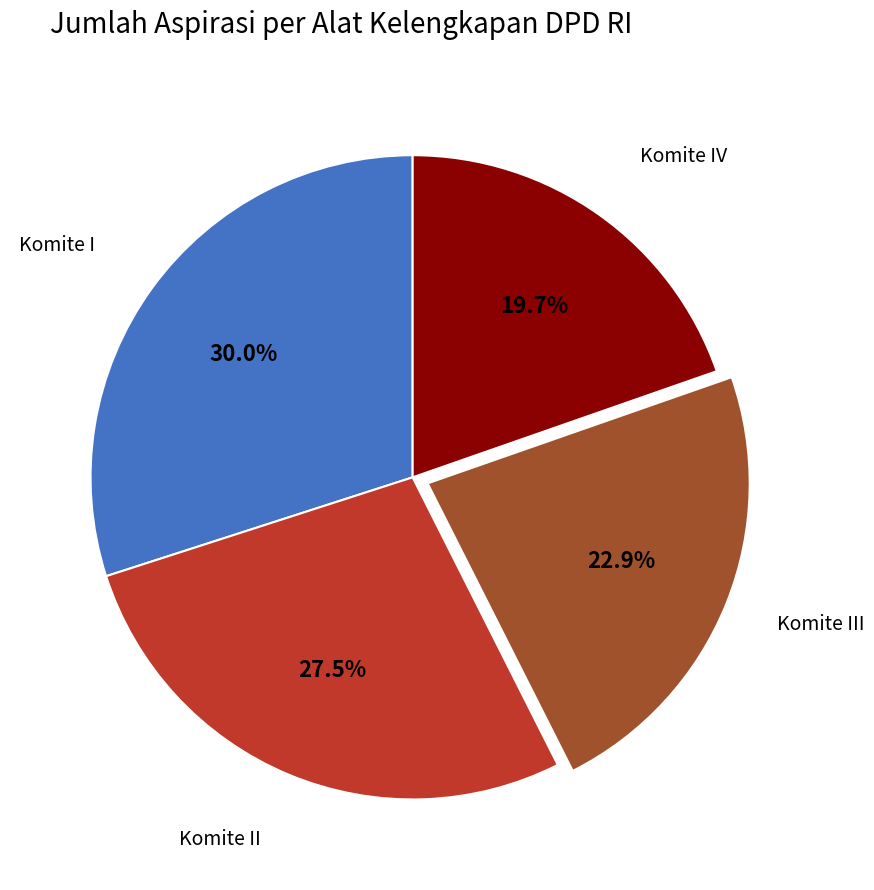

To the nearest percent, what is the difference between the largest and smallest slice percentages?

10%